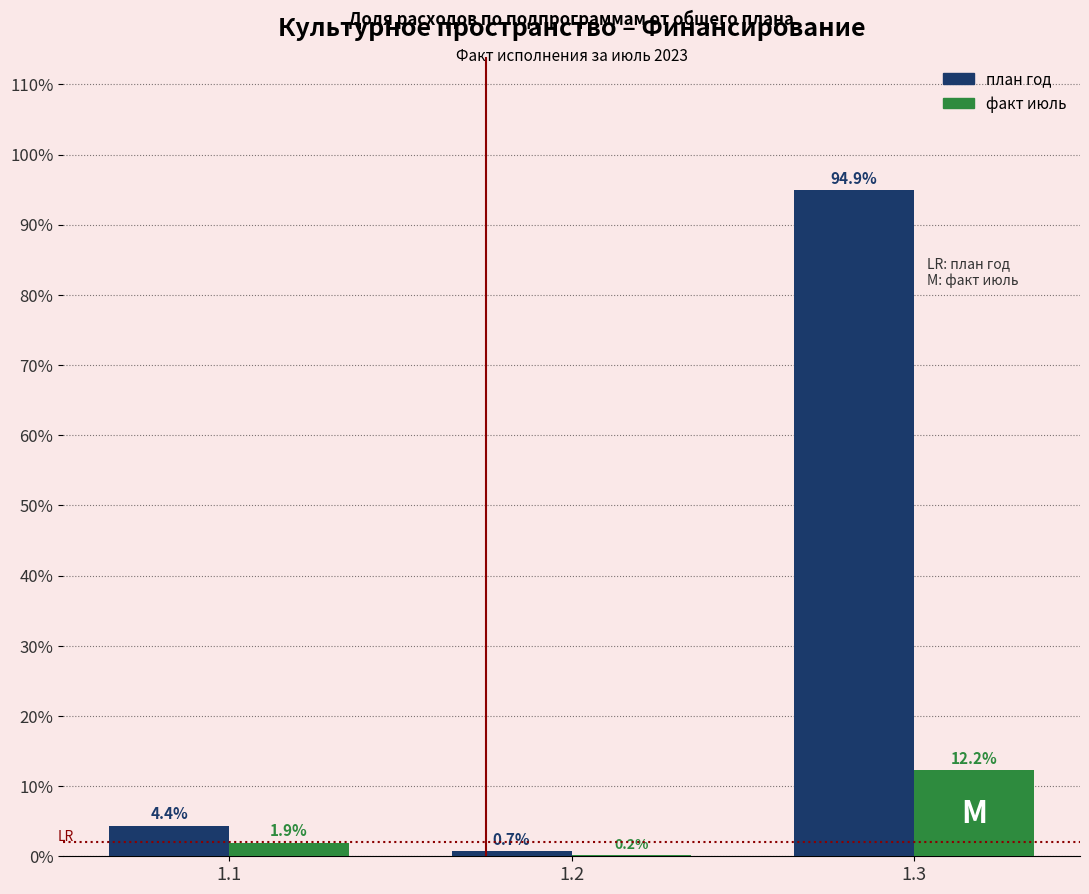

The факт июль series shows 12.2 at 1.3. True or false?

True